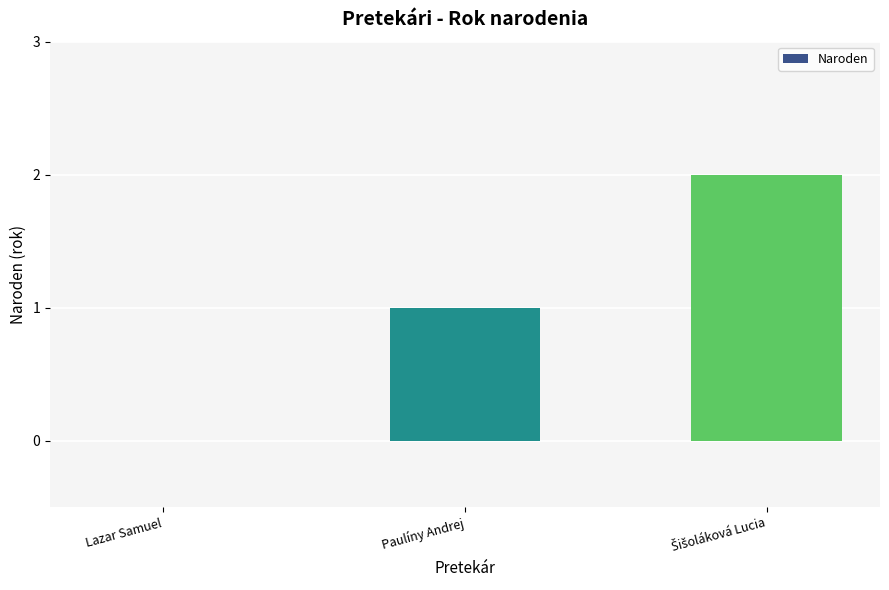

What is the sum of all values?

3